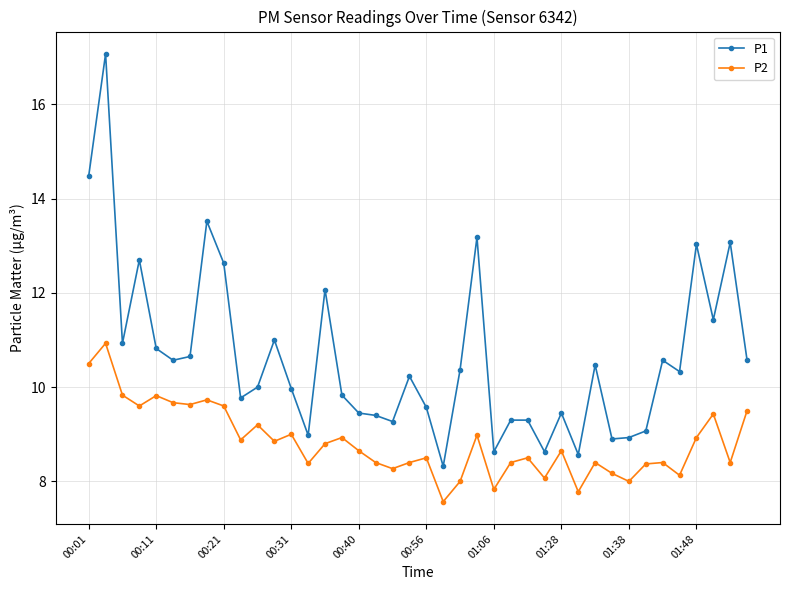

What is the greatest value displayed?

17.1